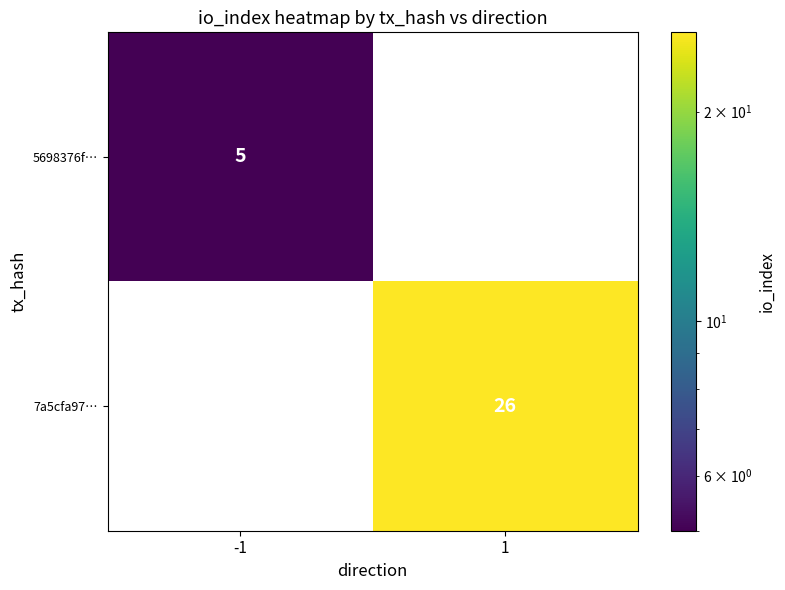

Is the value of 7a5cfa97… at 1 greater than the value of 5698376f… at -1?

Yes